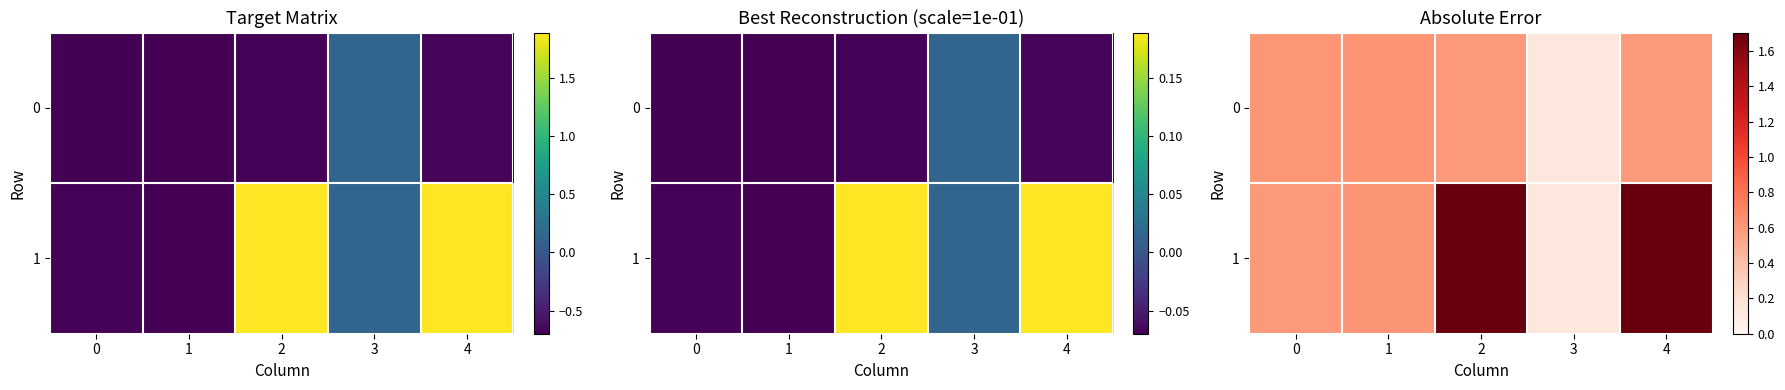

The value of 0 at 4 is 0.3. True or false?

False